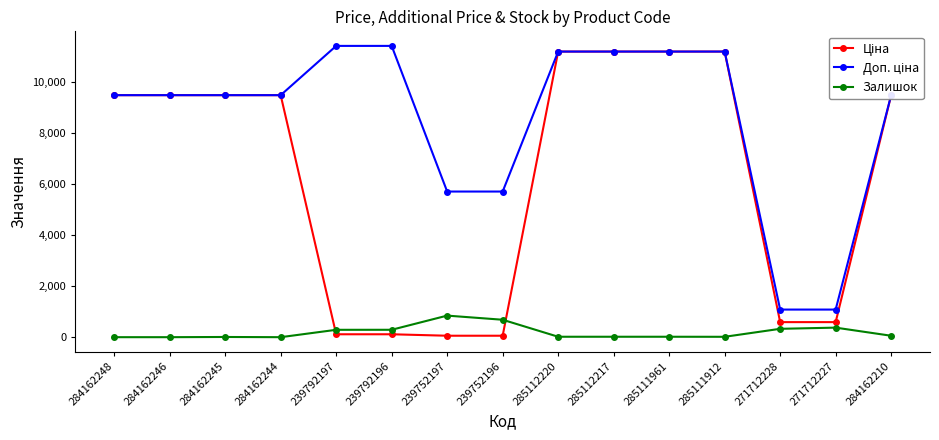

Is it true that Залишок equals 290.0 at 239792196?

True